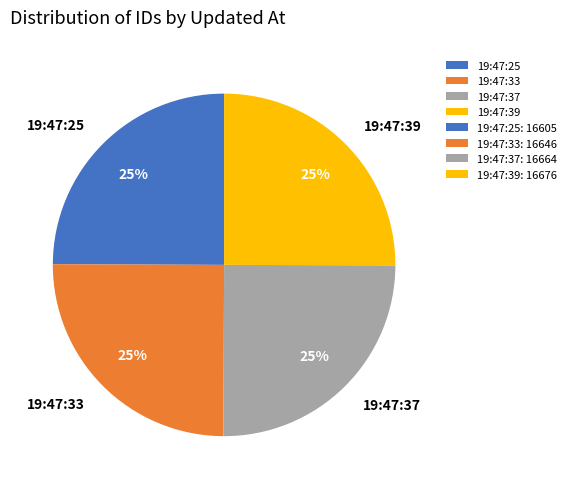

Is it true that 19:47:33 is 36% of the pie?

False